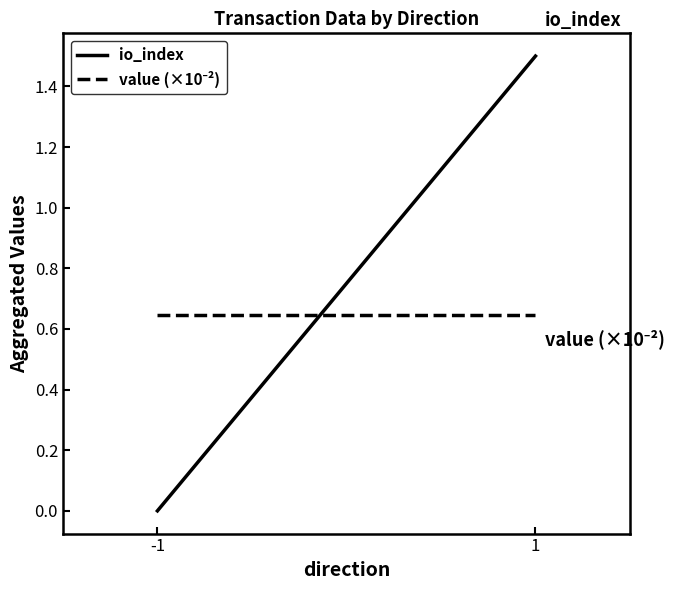

What is the average value of the io_index series?

0.8